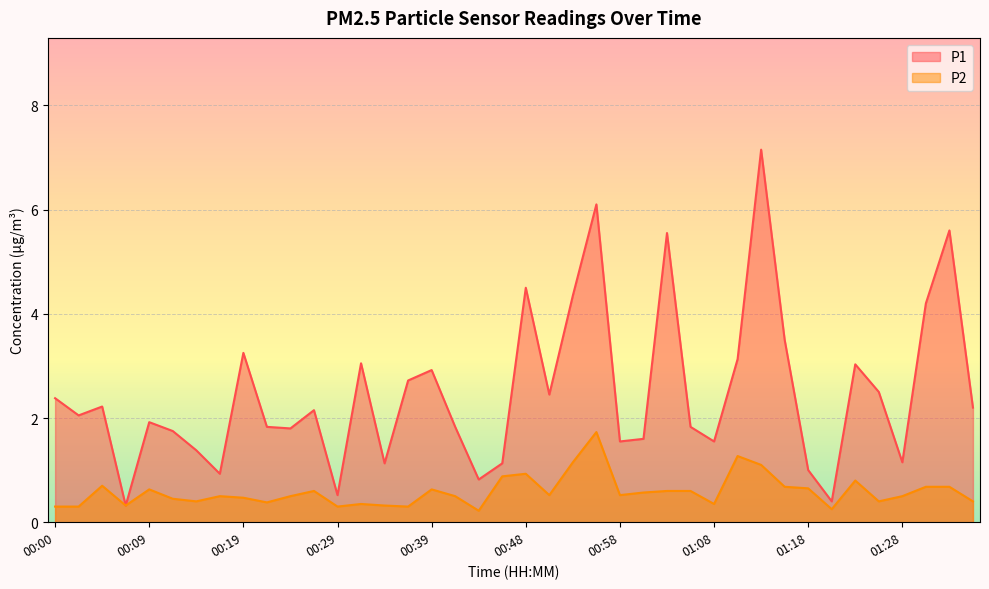

True or false: P1 and P2 cross at least once.

False